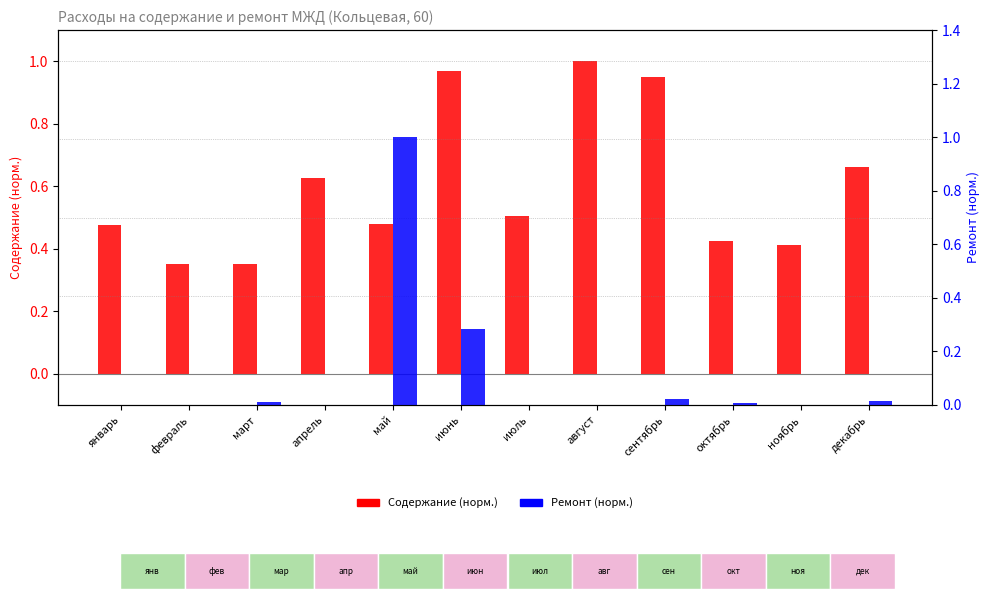

What is the maximum value for Ремонт (норм.)?

1.0